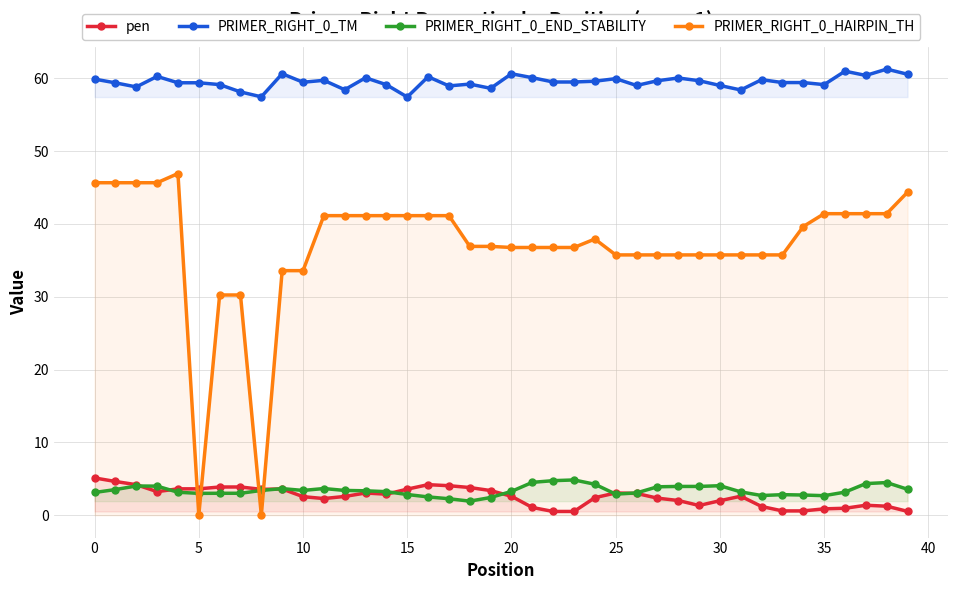

Which series has the largest total across all categories?

PRIMER_RIGHT_0_TM